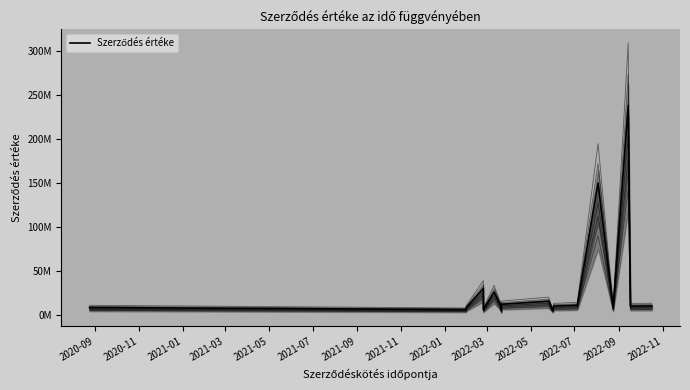

What is the label of the 9th point from the right?

2022-05